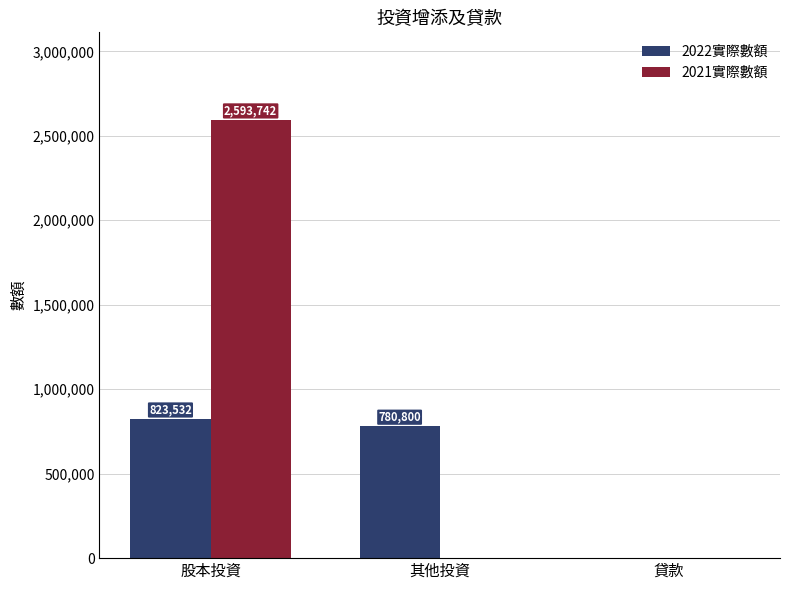

Which series changed the most between 股本投資 and 貸款?

2021實際數額